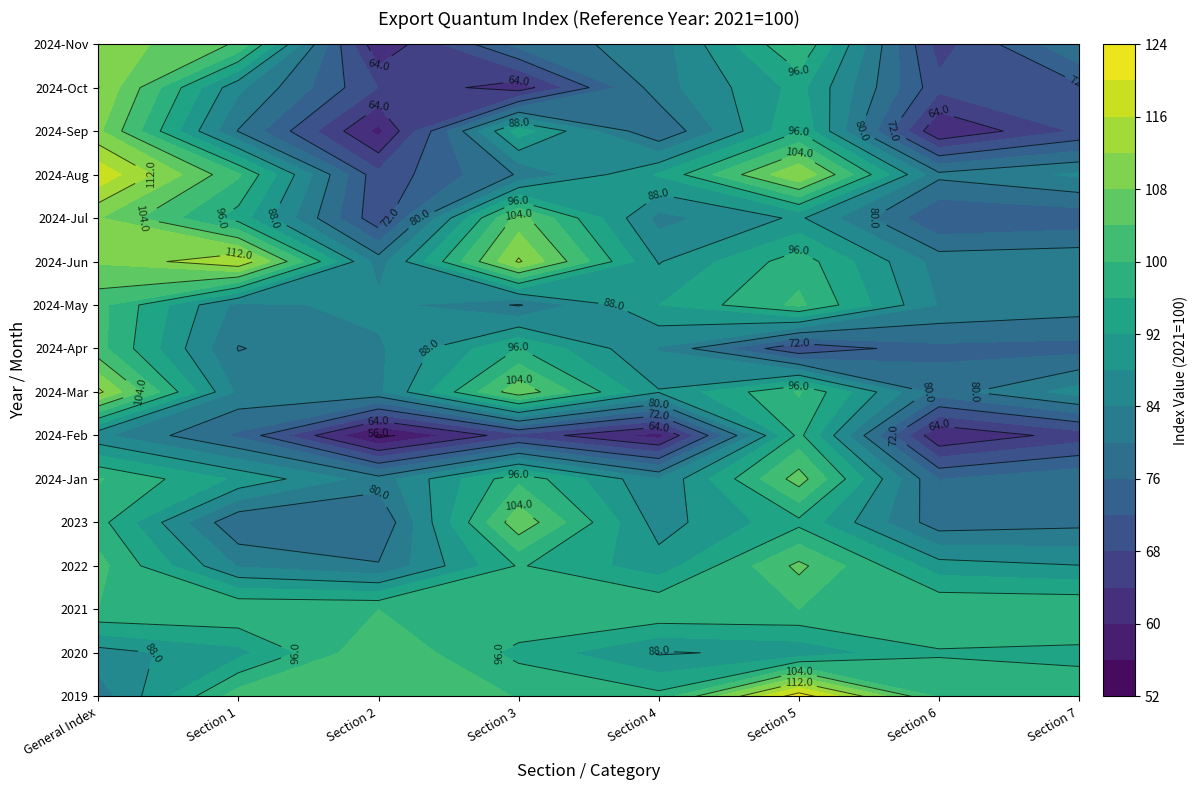

Read the 2022 value at Section 1.

83.6